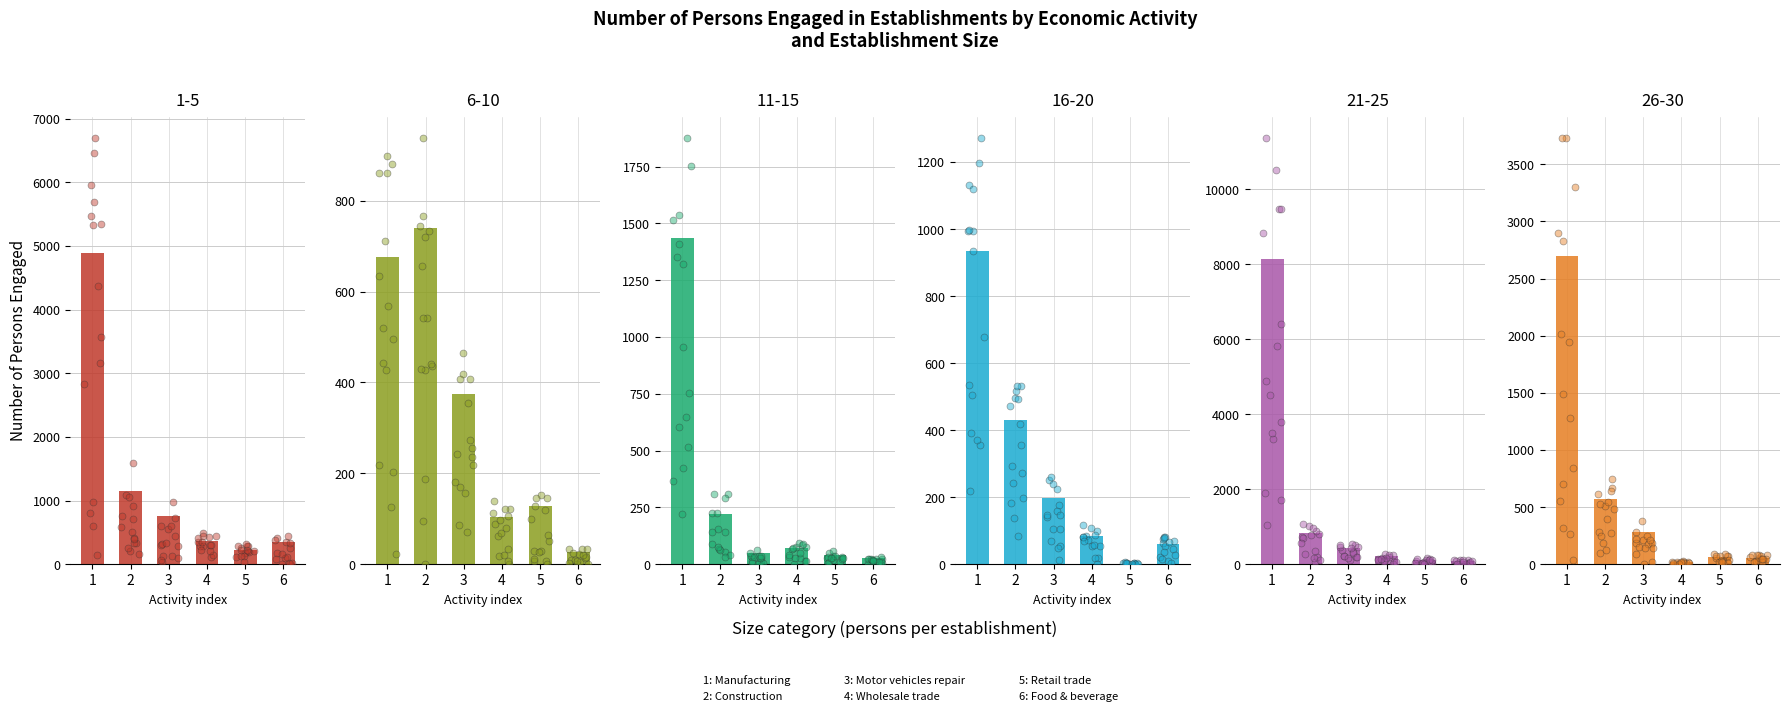

Is the value of 1-5 at Manufacturing greater than the value of 6-10 at Food & beverage?

Yes